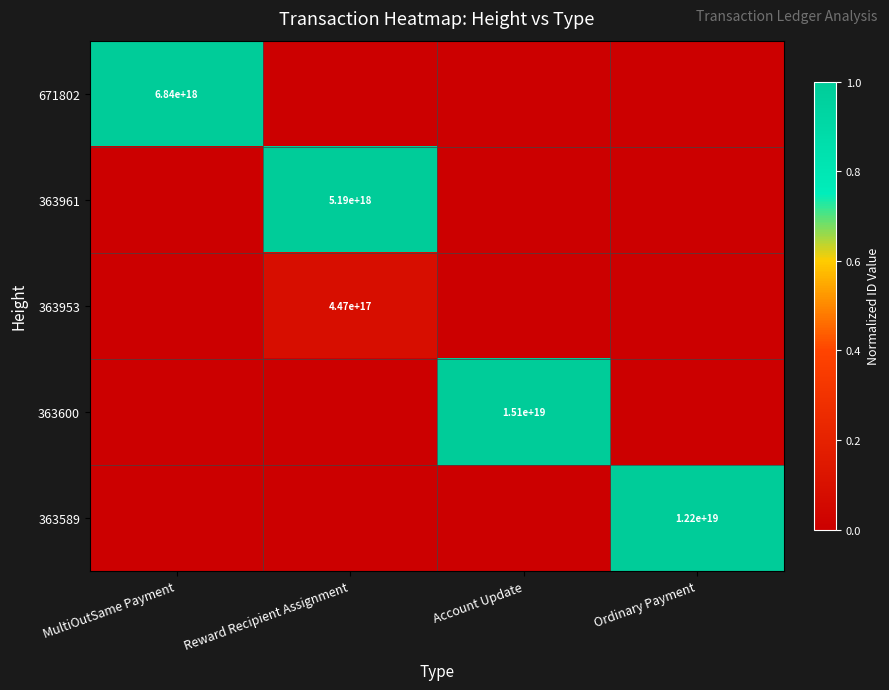

At which category is the sum across all series the highest?

Reward Recipient Assignment